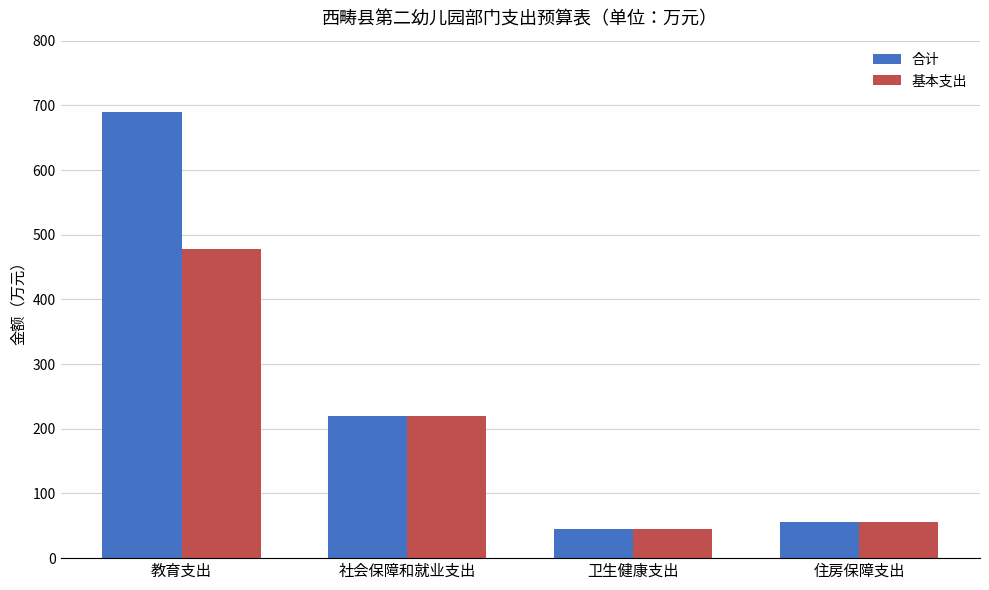

What is the approximate value of 基本支出 at 卫生健康支出?

45.6